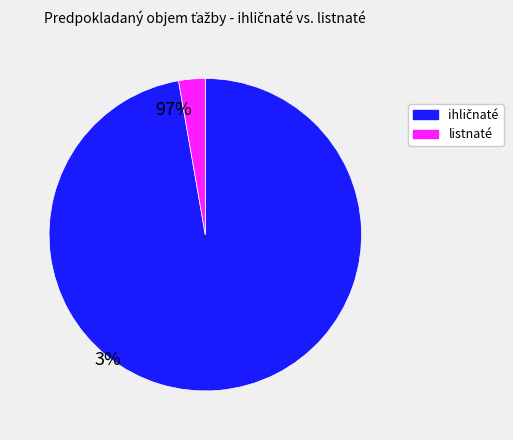

Does any single category account for the majority?

Yes